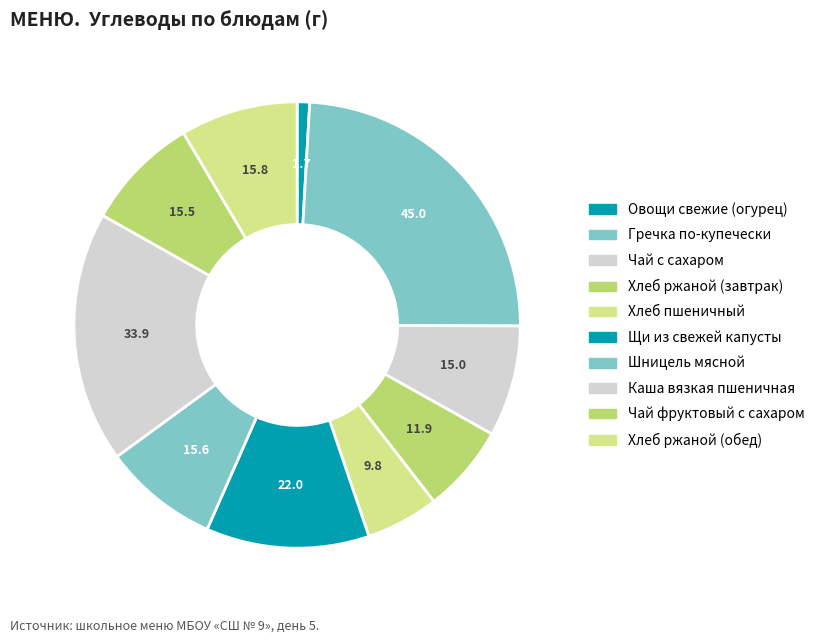

To the nearest percent, what percentage of the pie is Овощи свежие (огурец)?

1%